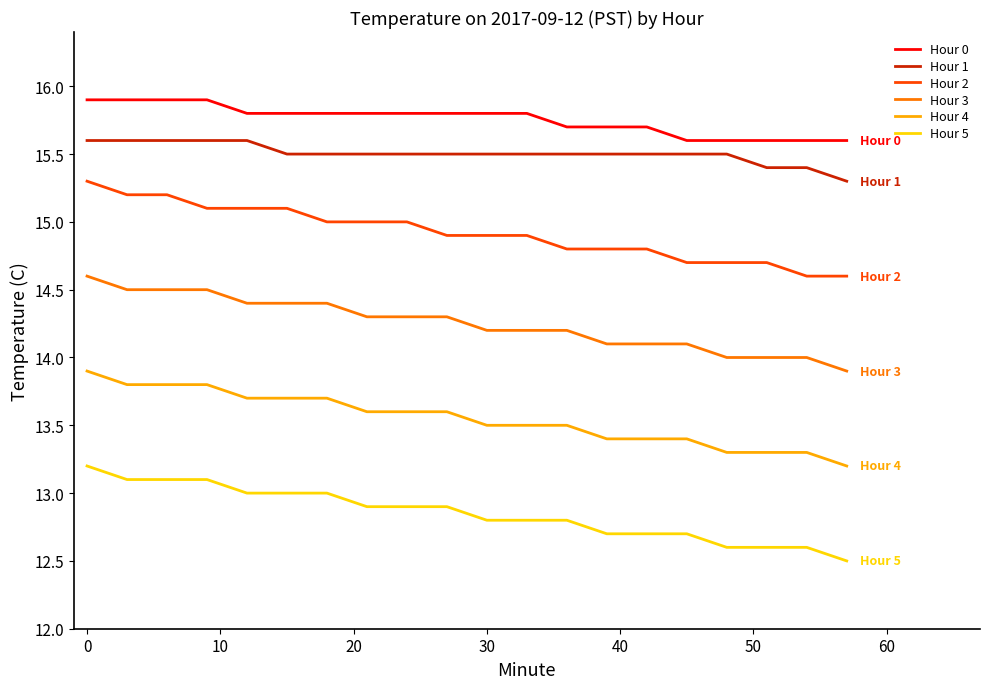

List the series in order of their peak value, lowest first.

Hour 5, Hour 4, Hour 3, Hour 2, Hour 1, Hour 0